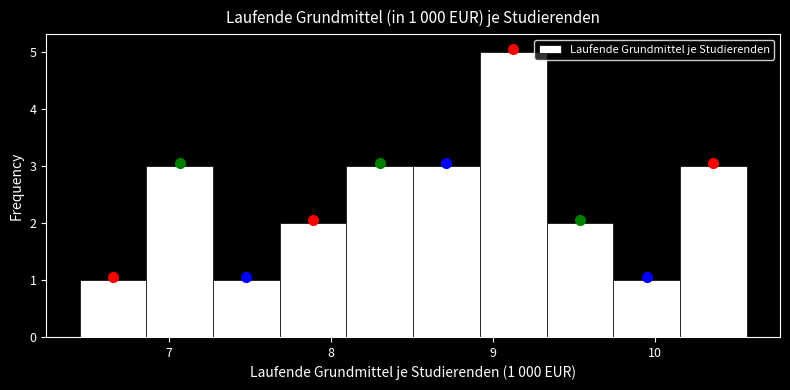

Over which range of the x-axis is the bar tallest?

8.9 to 9.3